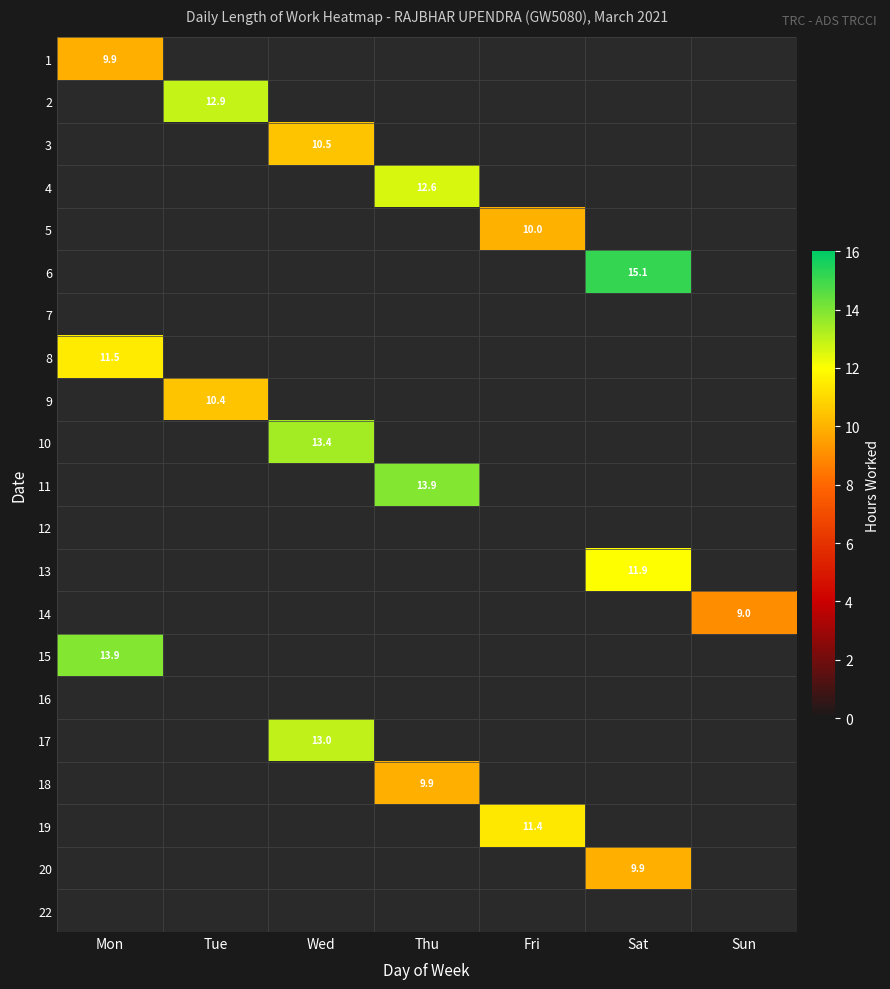

At which category does the chart reach its minimum across all series?

Sun